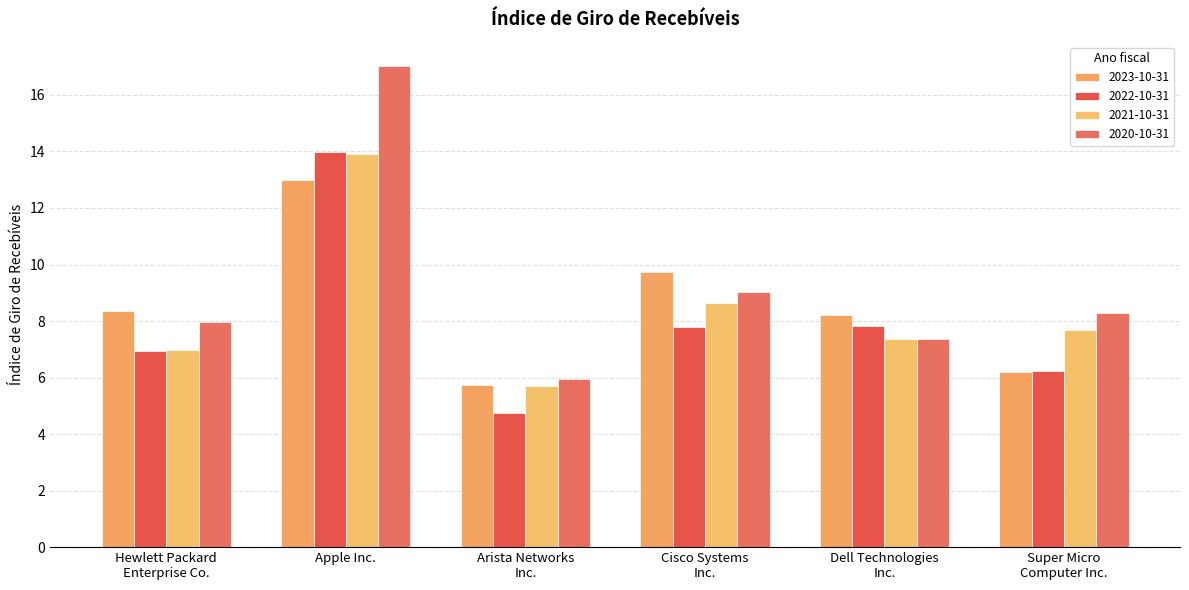

How many data points does each series have?

6